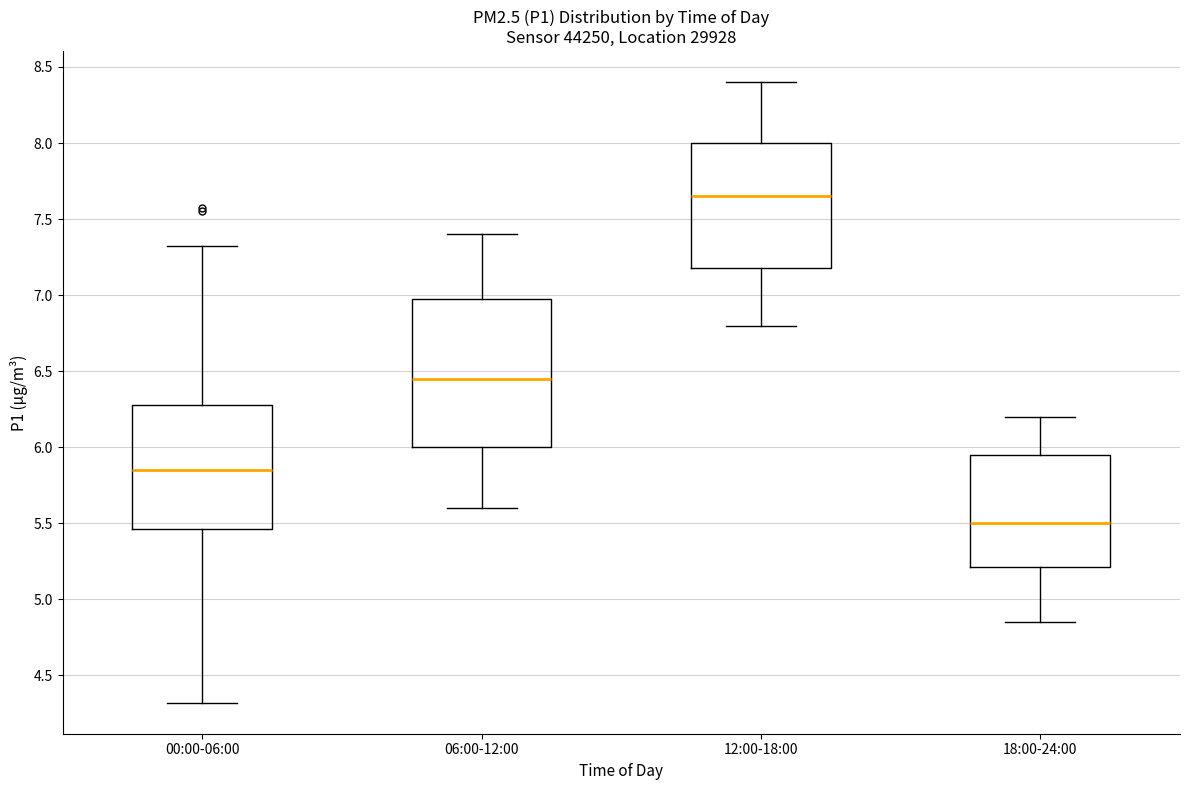

Reading left to right, transcribe this box plot: for each box, give where its median line is, the range the box spans, and where its two whiskers end, as read against the y-axis. The values are not printed on the chart, so give them approximately, as read against the axis.

00:00-06:00: median 5.85, box 5.45 to 6.30, whiskers 4.30 to 7.30
06:00-12:00: median 6.45, box 6.00 to 7.00, whiskers 5.60 to 7.40
12:00-18:00: median 7.65, box 7.20 to 8.00, whiskers 6.80 to 8.40
18:00-24:00: median 5.50, box 5.20 to 5.95, whiskers 4.85 to 6.20